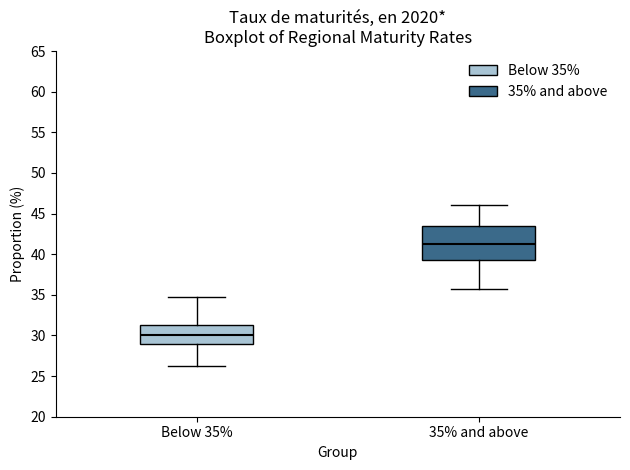

Which box is the tallest, from its lower edge to its upper edge?

35% and above